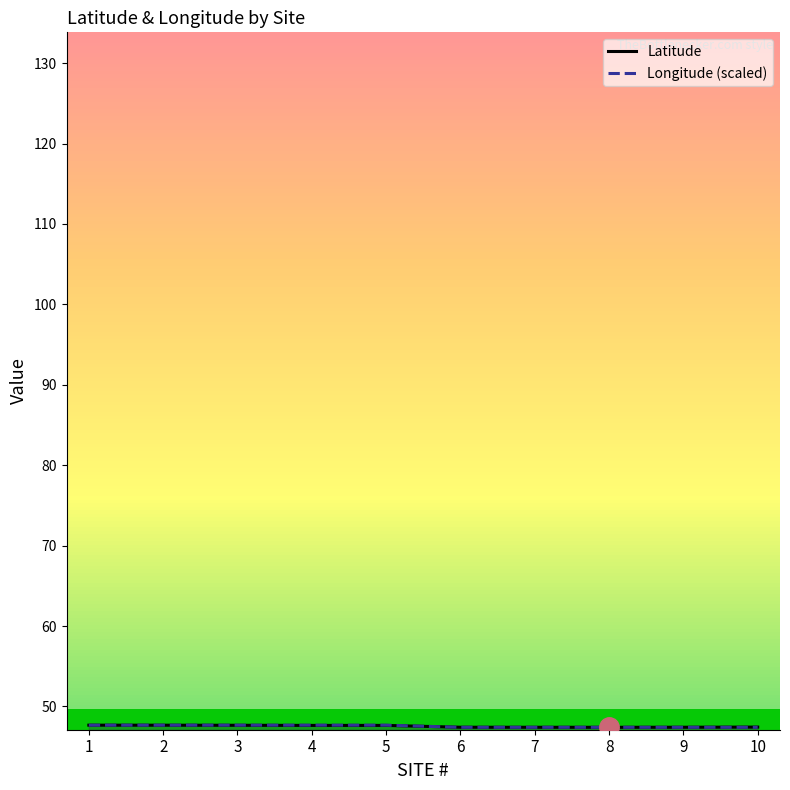

At which category does Longitude (scaled) reach its first local valley?

4